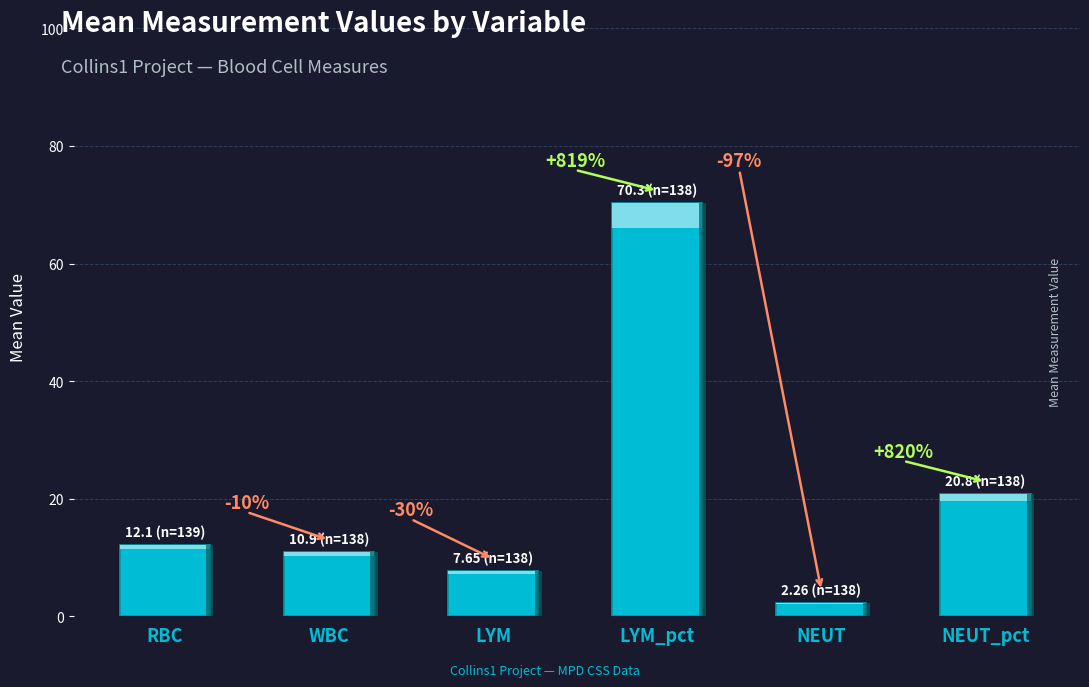

At which category does the chart reach its minimum across all series?

NEUT